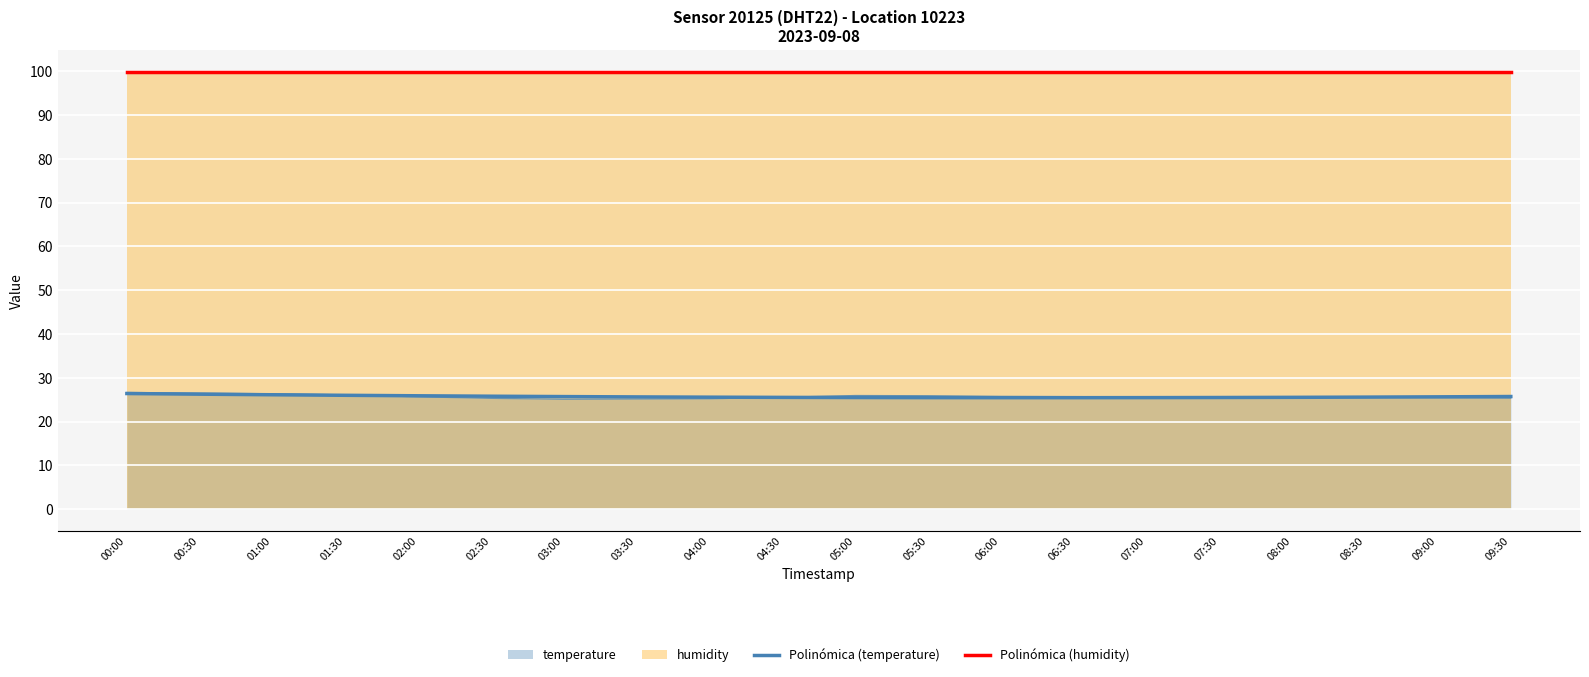

True or false: Polinómica (temperature) has a value of 37.6 at 05:00.

False